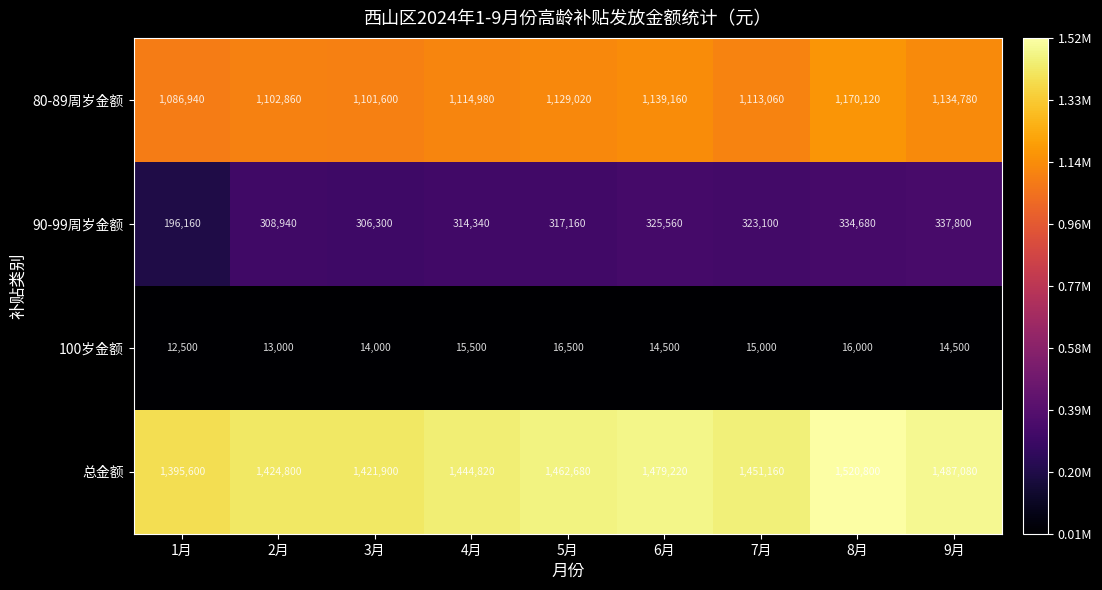

What is the total value across all series at 9月?

2974160